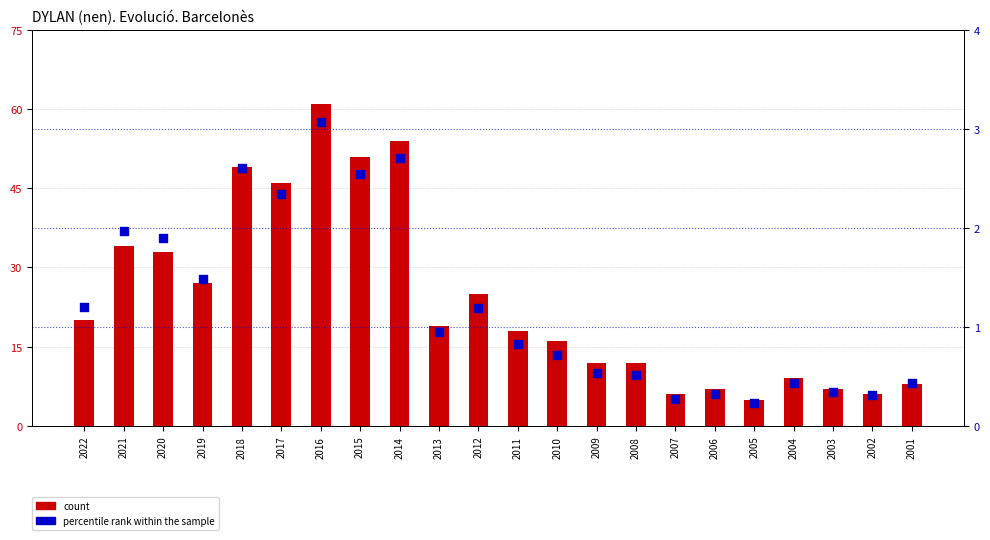

Which series has the widest spread of Y values?

count